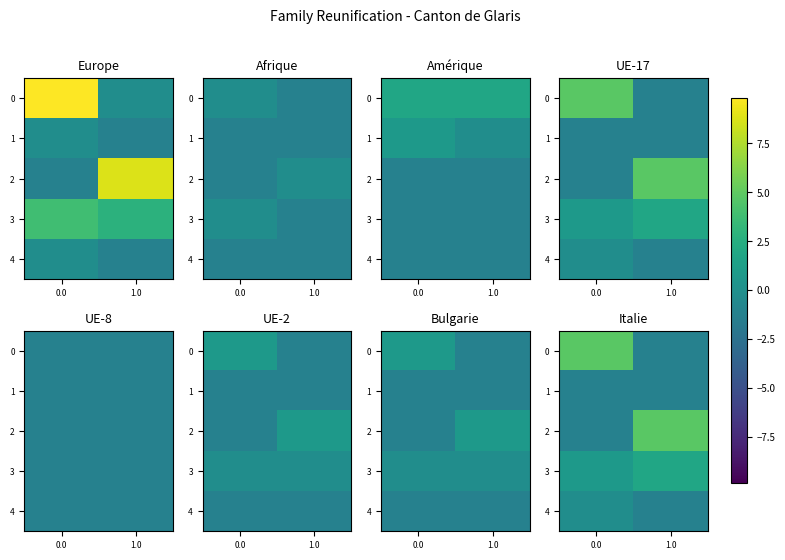

How many data points does each series have?

2